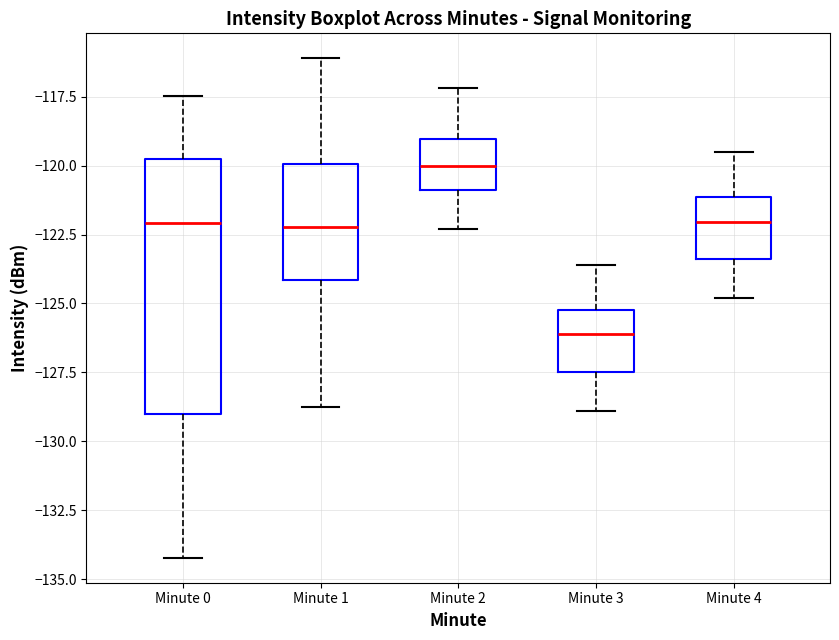

Reading left to right, read every box against the y-axis: the position of its median line, the range the box covers, and the ends of its whiskers. The values are not printed on the chart, so give them approximately, as read against the axis.

Minute 0: median -122.0, box -129.0 to -120.0, whiskers -134.0 to -117.5
Minute 1: median -122.0, box -124.0 to -120.0, whiskers -129.0 to -116.0
Minute 2: median -120.0, box -121.0 to -119.0, whiskers -122.5 to -117.0
Minute 3: median -126.0, box -127.5 to -125.0, whiskers -129.0 to -123.5
Minute 4: median -122.0, box -123.5 to -121.0, whiskers -125.0 to -119.5